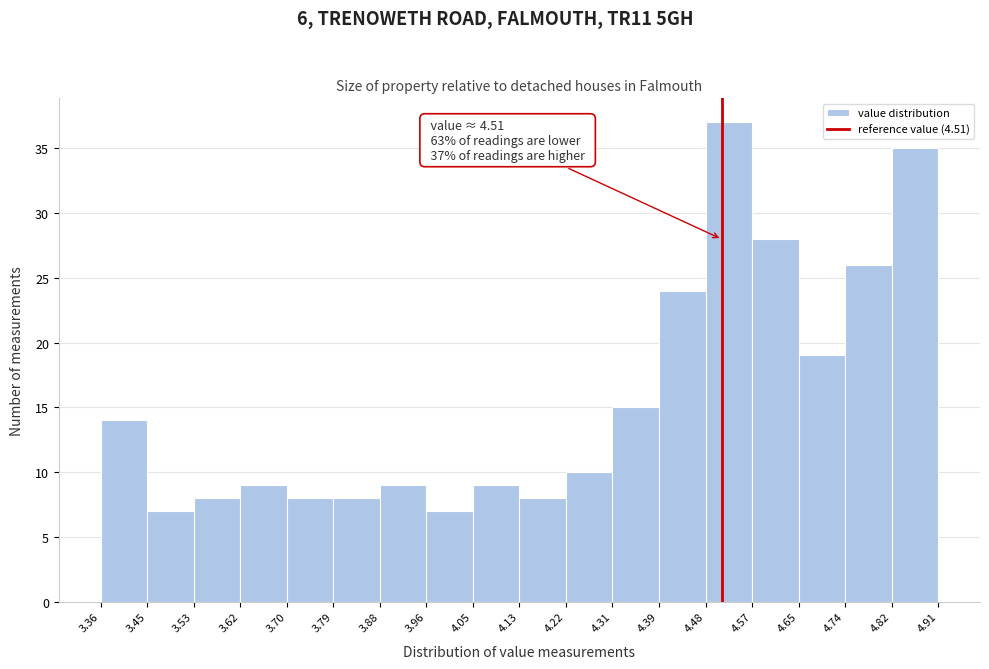

Which range on the x-axis has the tallest bar?

4.48 to 4.57